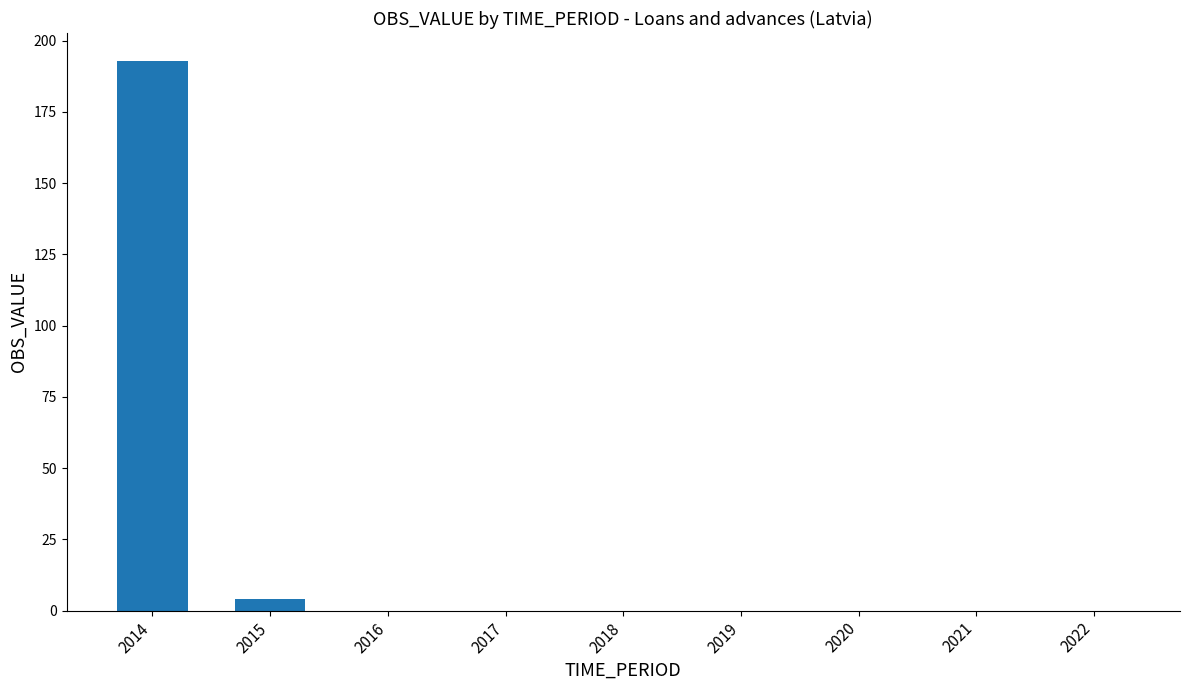

Reading right to left, what are all the values shown in this chart?

2022=0	2021=0	2020=0	2019=0	2018=0	2017=0	2016=0	2015=4	2014=193